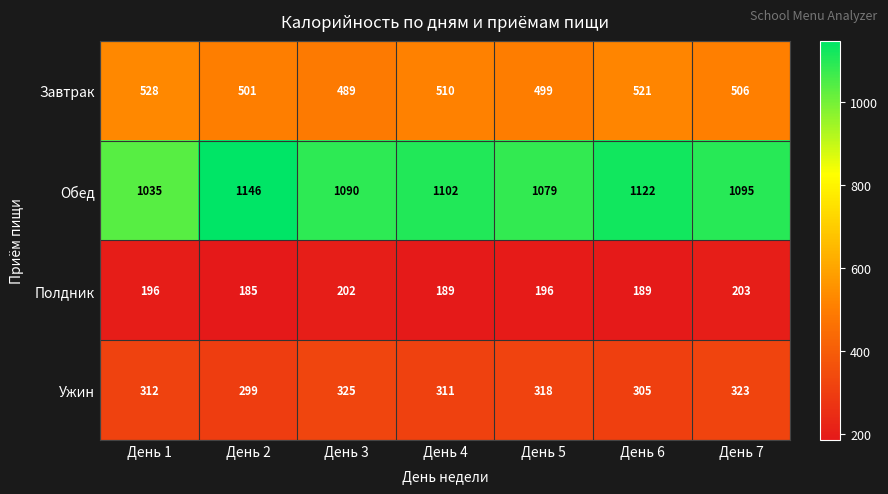

Rank the categories by Ужин value from highest to lowest.

День 3, День 7, День 5, День 1, День 4, День 6, День 2